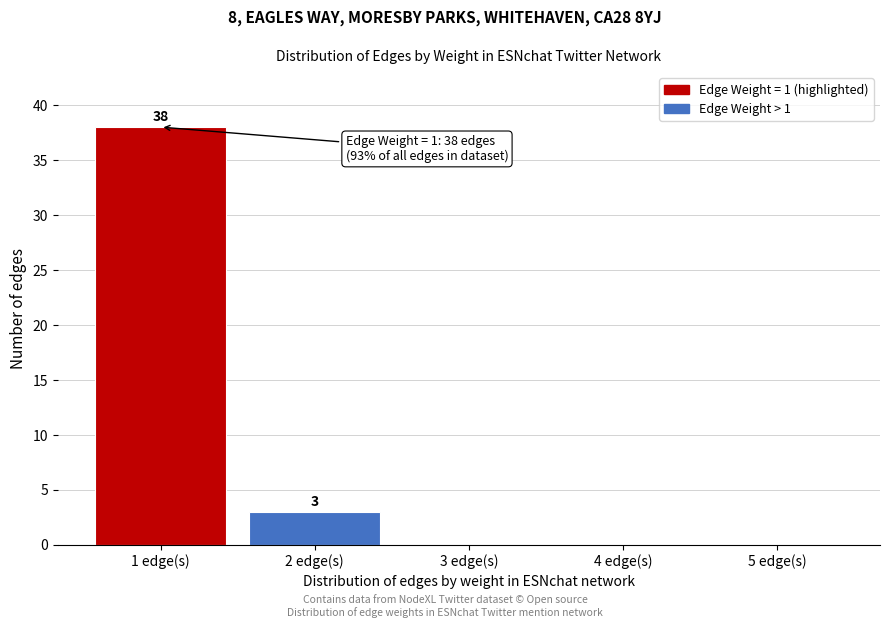

Which range on the x-axis has the tallest bar?

0.5 to 1.5